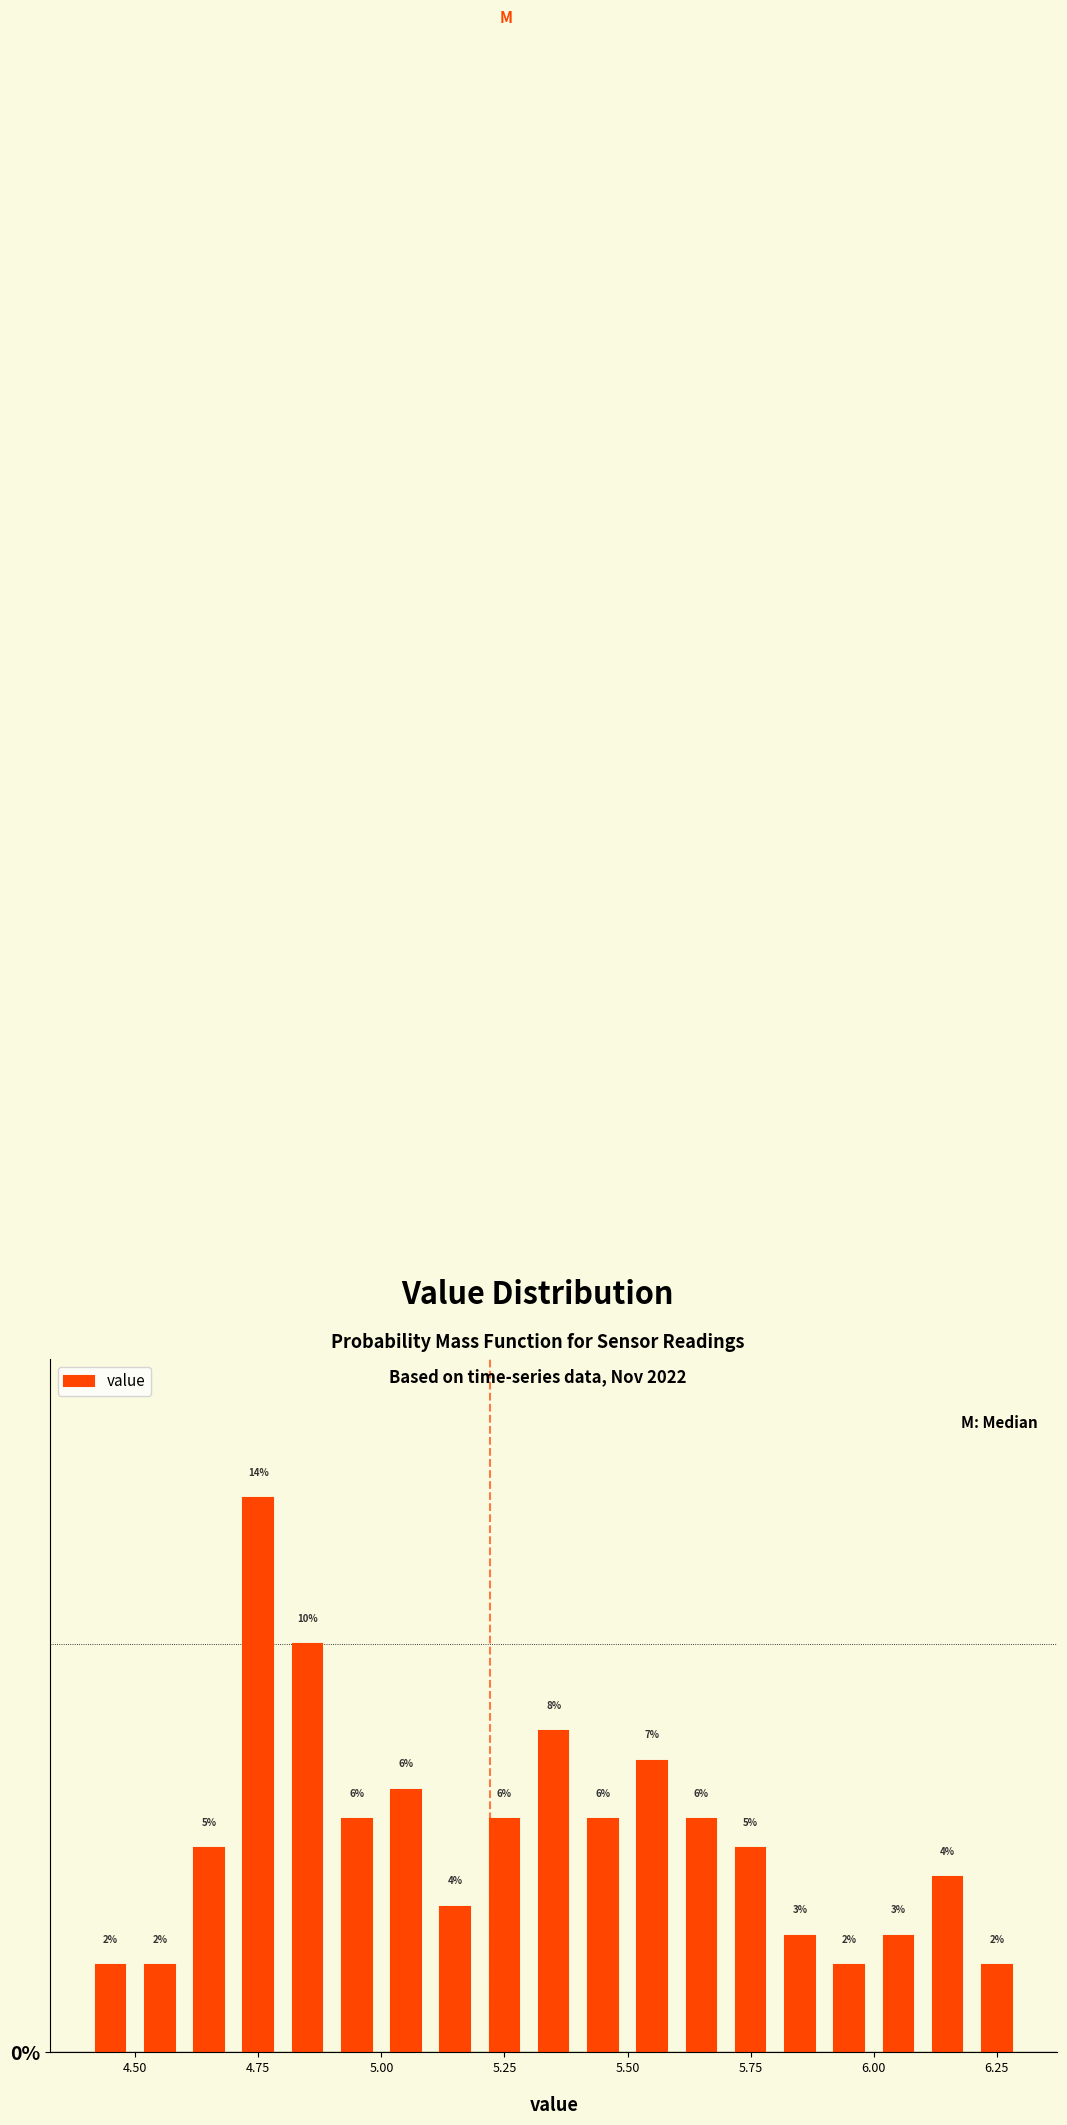

Around what value on the x-axis is the tallest bar? Give the approximate position of its centre, as read against the axis.

4.75